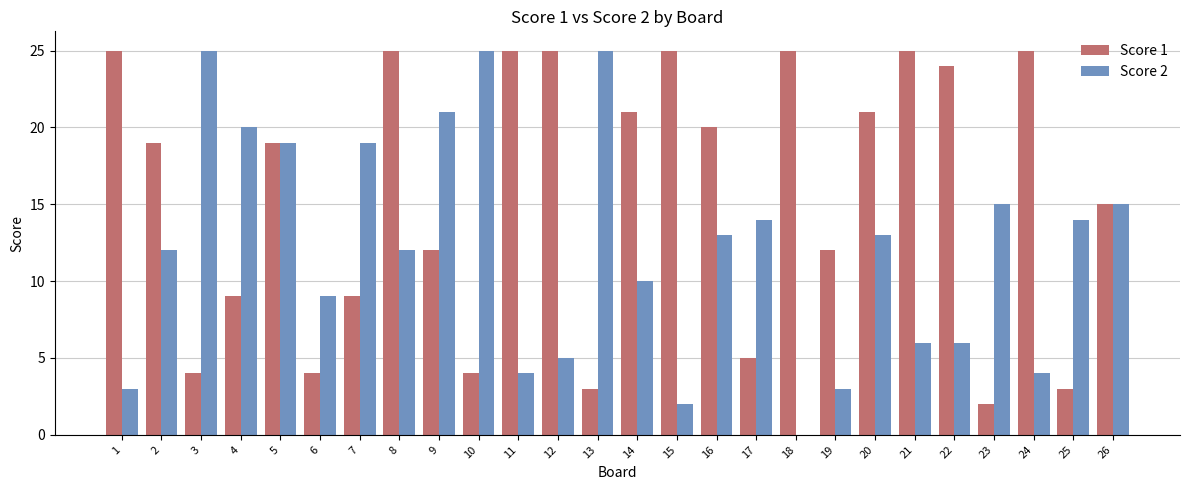

The value of Score 1 at 9 is 17. True or false?

False